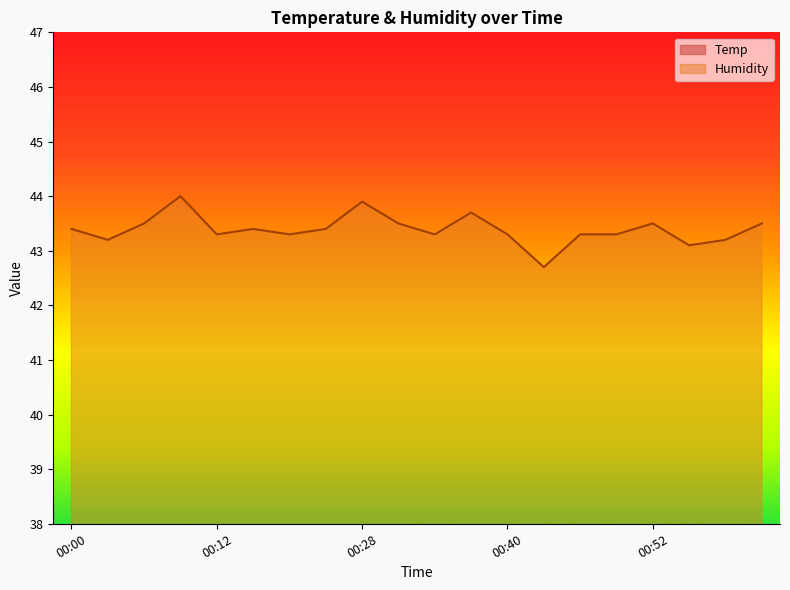

Count the number of data series in this chart.

2